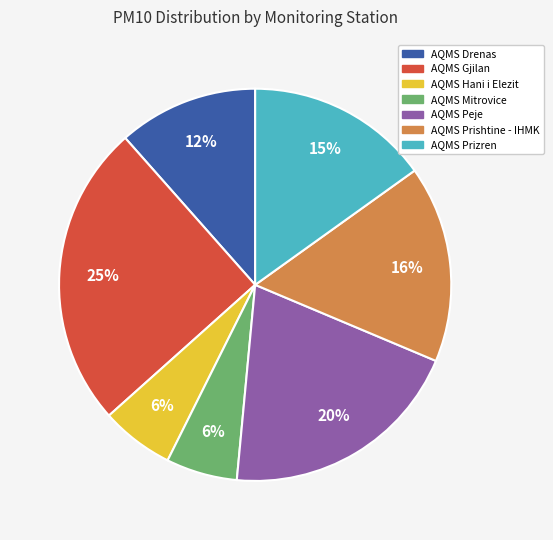

Combined, do AQMS Drenas and AQMS Peje account for over 50%?

No